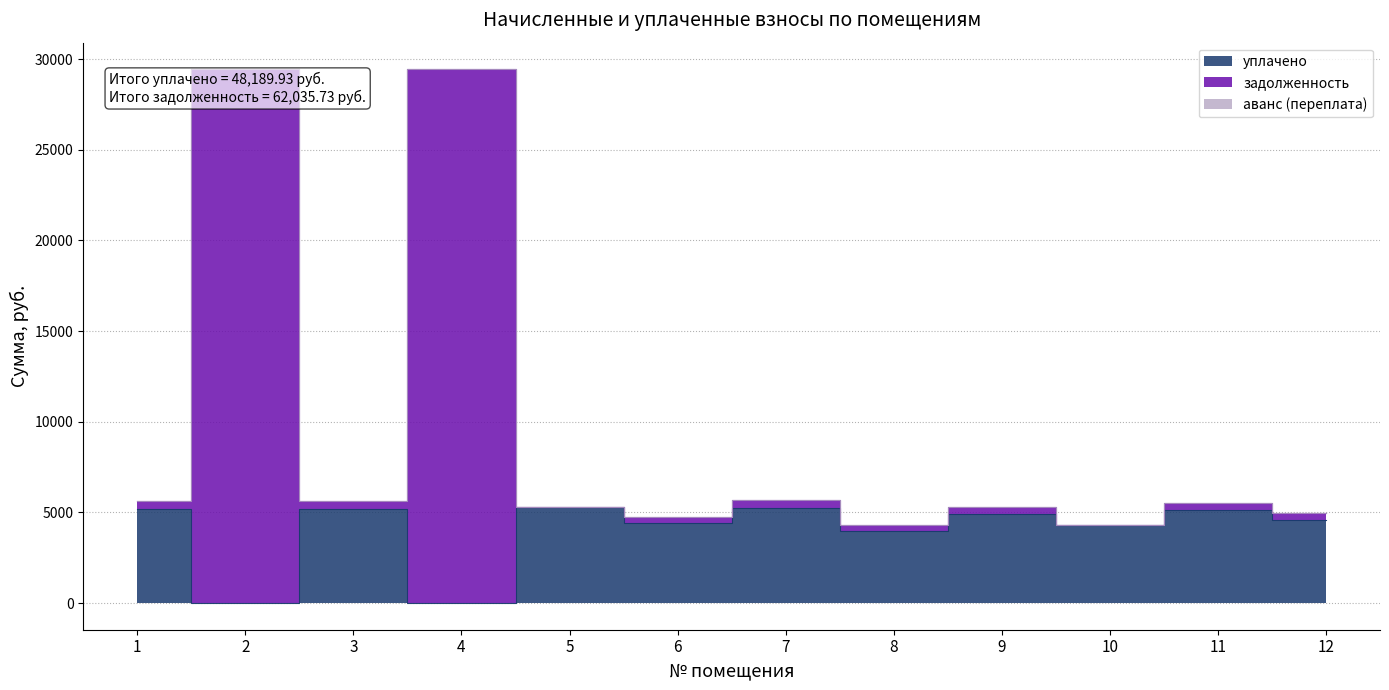

True or false: уплачено and задолженность cross at least once.

False